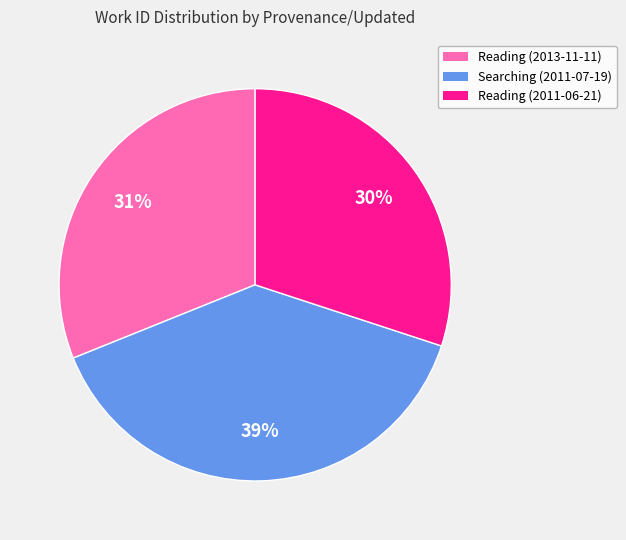

Count the number of slices in the pie.

3